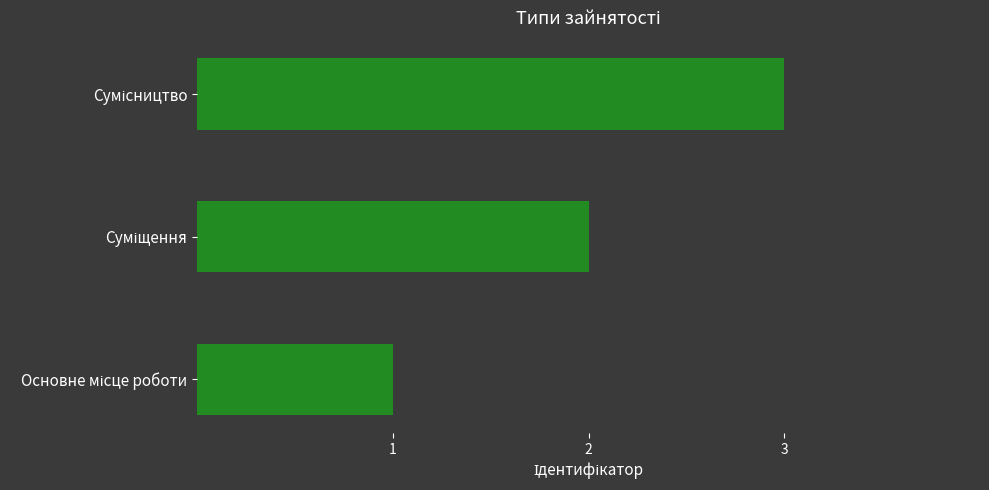

How many distinct data groups are displayed?

1